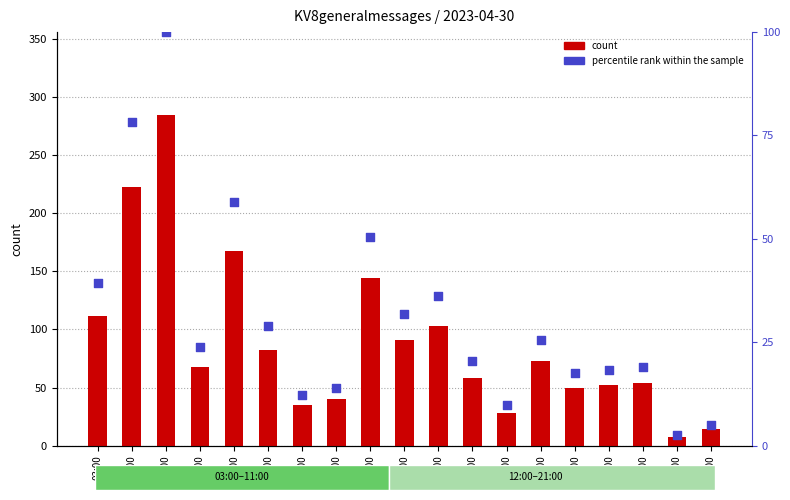

Which series has the largest Y range (max minus min)?

count